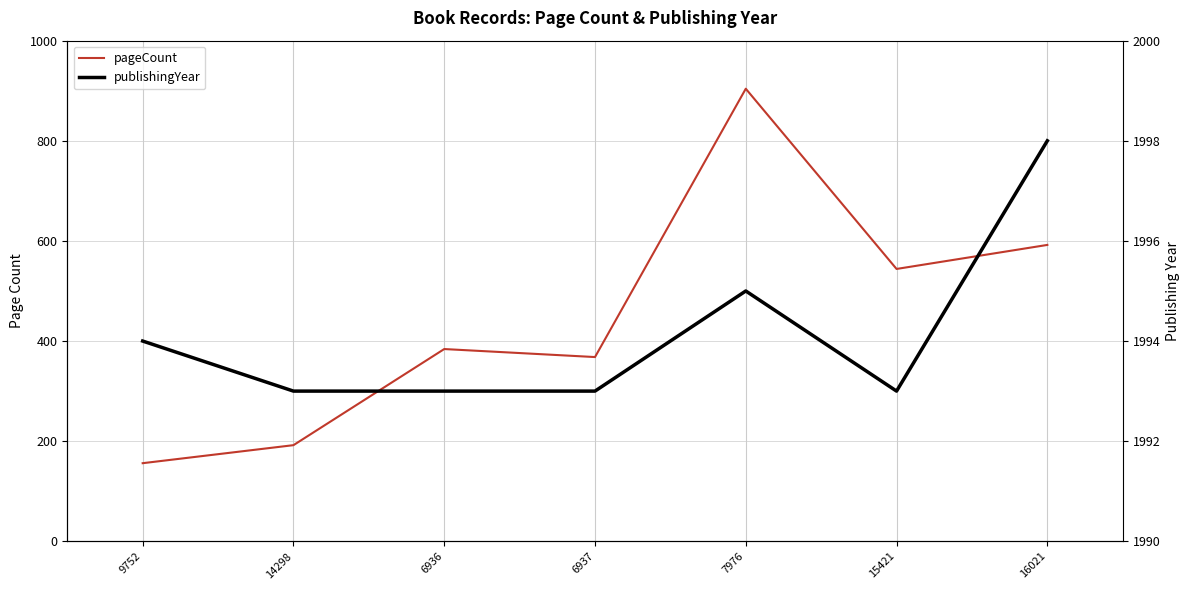

Does the chart display data point markers on the line(s)?

No